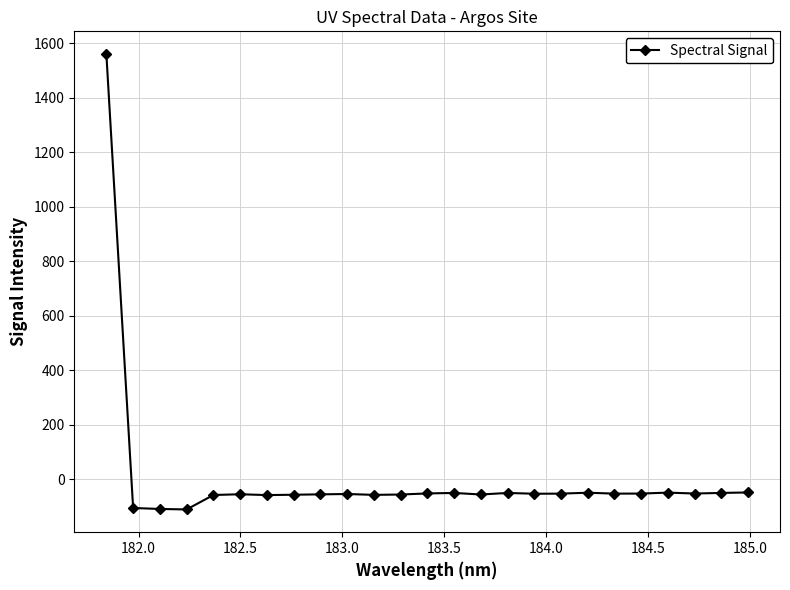

What is the maximum value shown in the chart?

1560.5